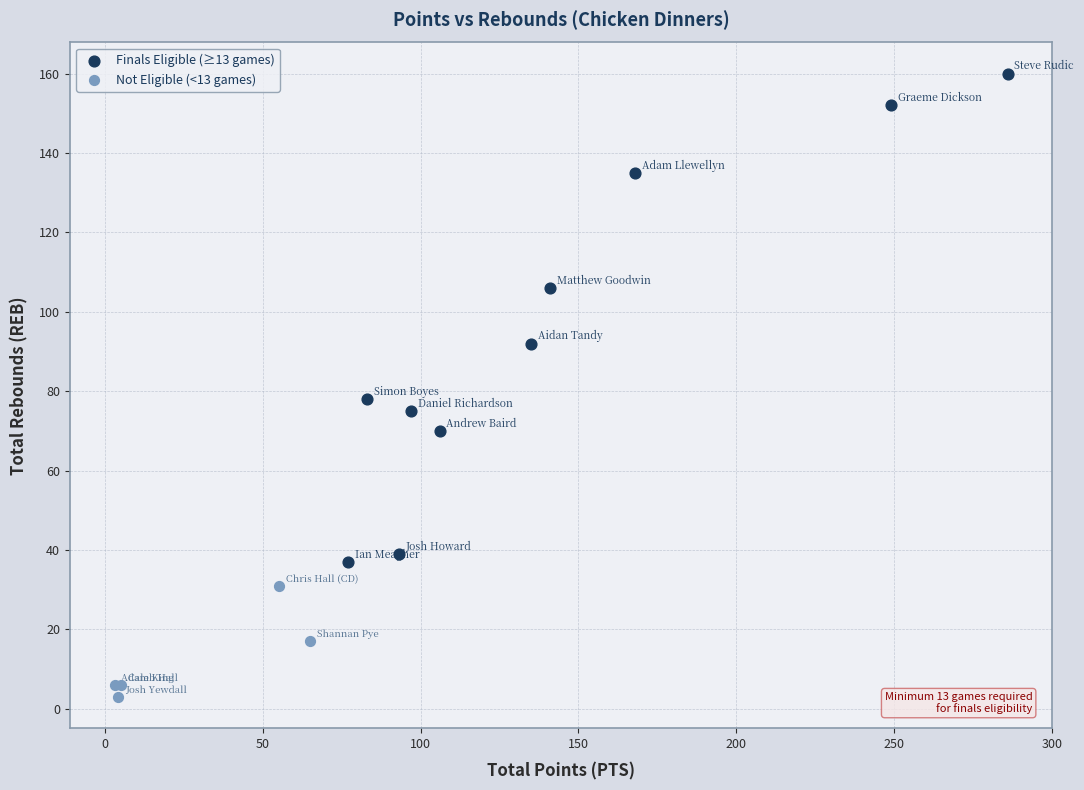

Which series contains the lowest Y value?

Not Eligible (<13 games)